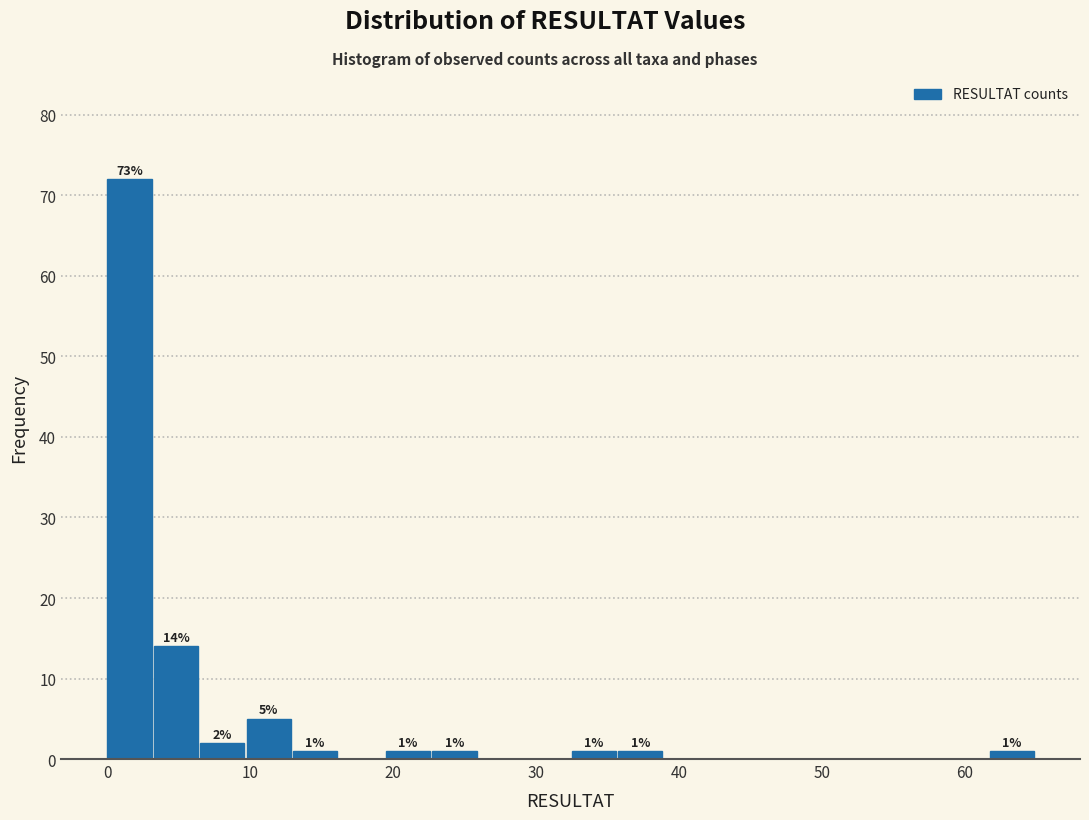

Around what value on the x-axis is the tallest bar? Give the approximate position of its centre, as read against the axis.

2